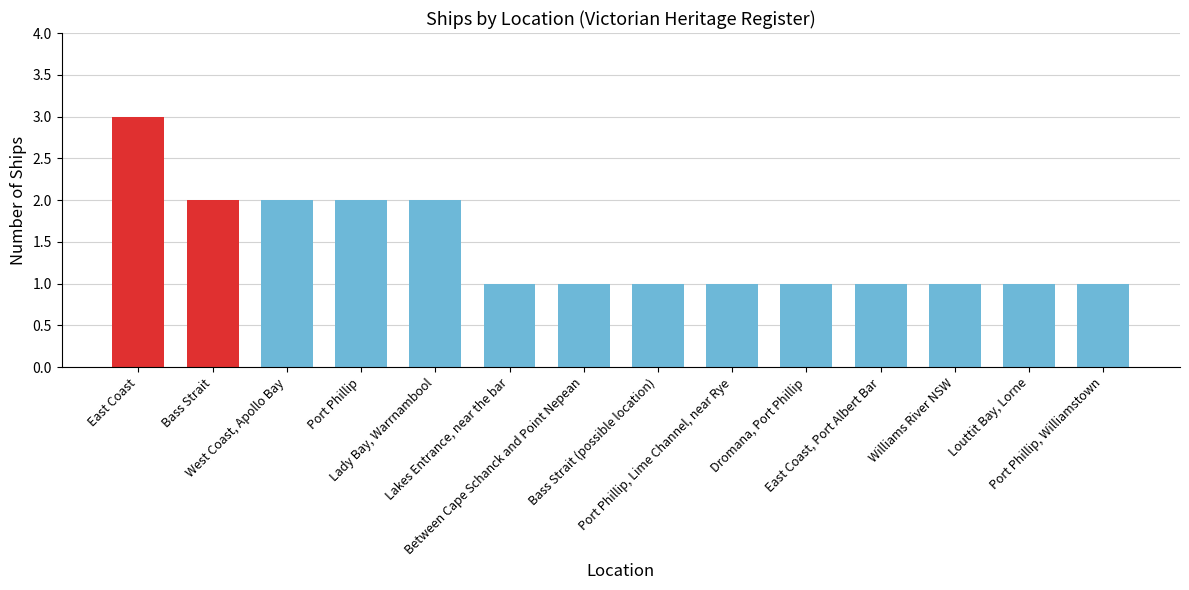

What is the maximum value shown in the chart?

3